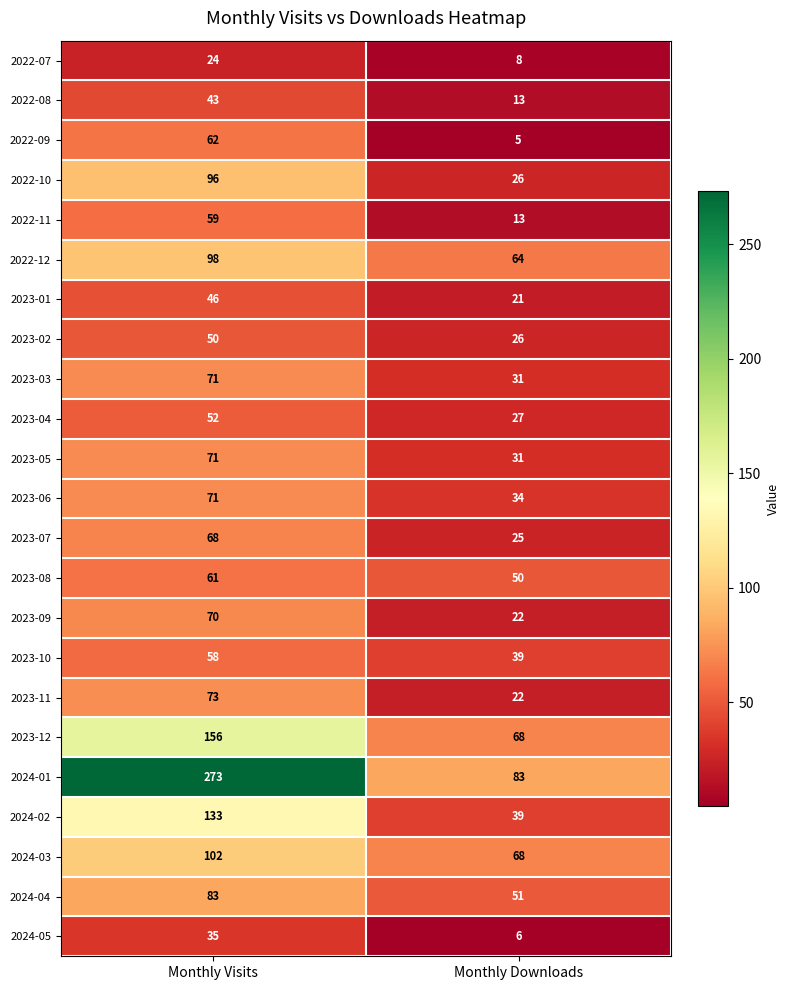

What is the minimum value shown in the chart?

5